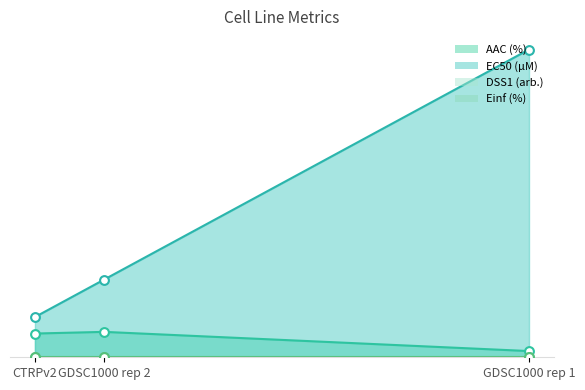

Which series reaches the maximum Y coordinate?

DSS1 (arb.)